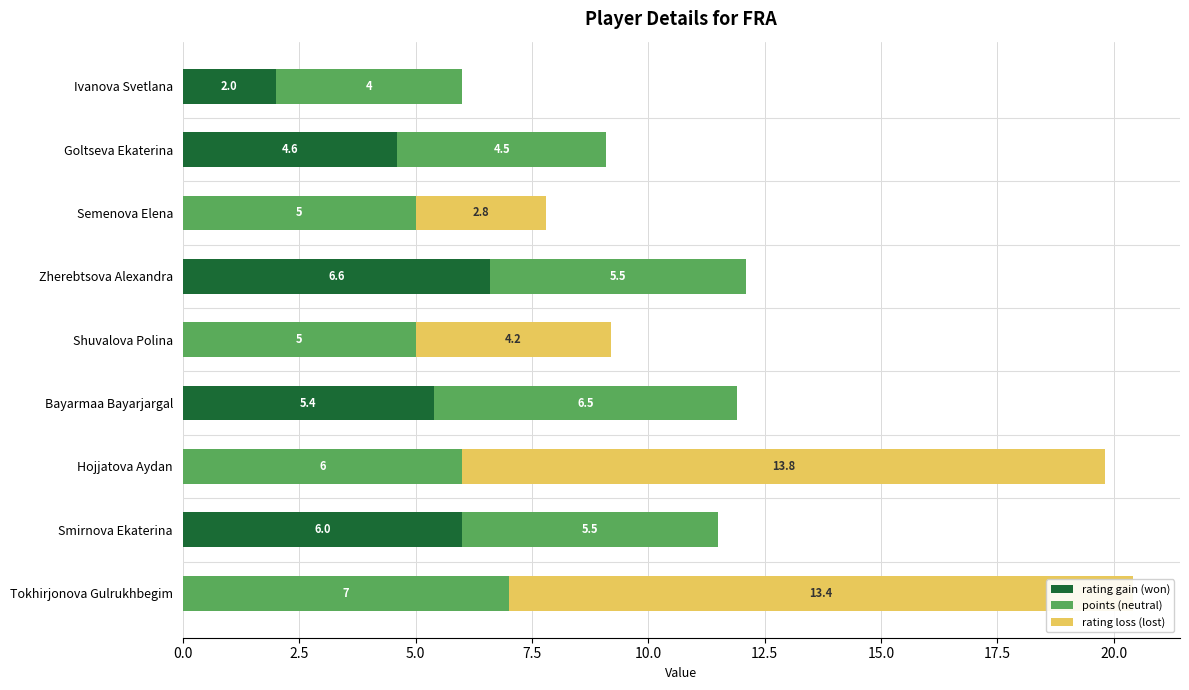

The rating gain (won) series shows -2.2 at Hojjatova Aydan. True or false?

False